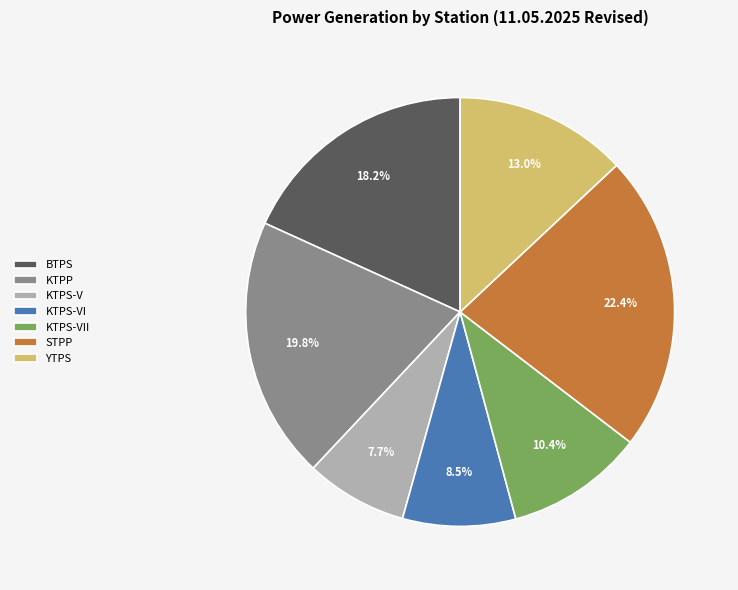

How many segments does this pie chart have?

7